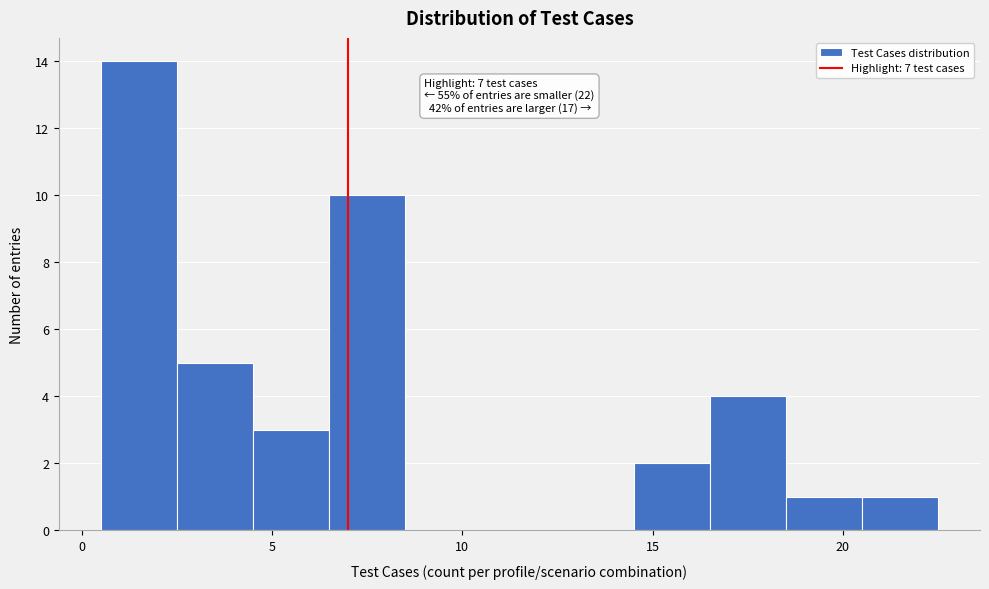

Which range on the x-axis has the tallest bar?

0.5 to 2.5